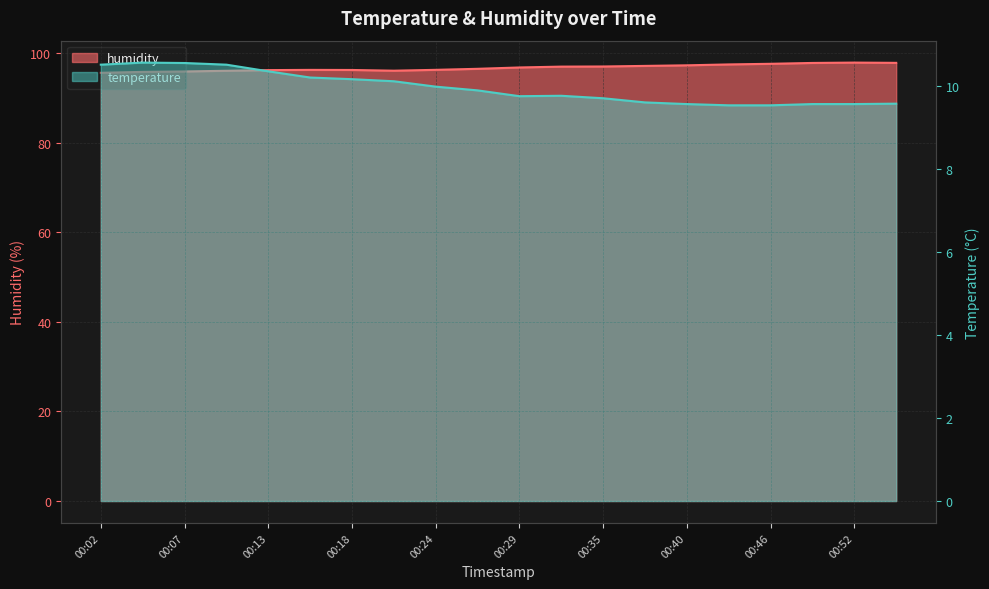

At which label does humidity first exceed 96?

00:10